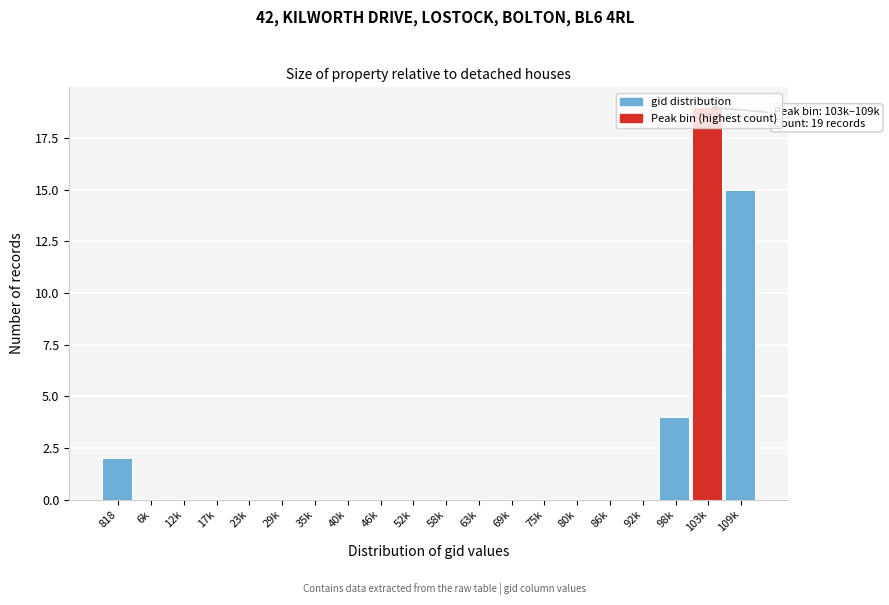

What is the sum of all values?

40